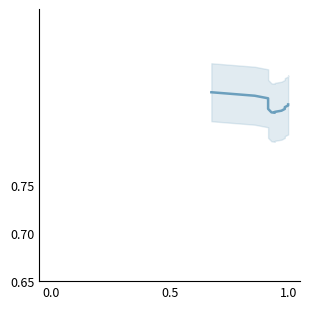

The value at 8 is 0.5. True or false?

False